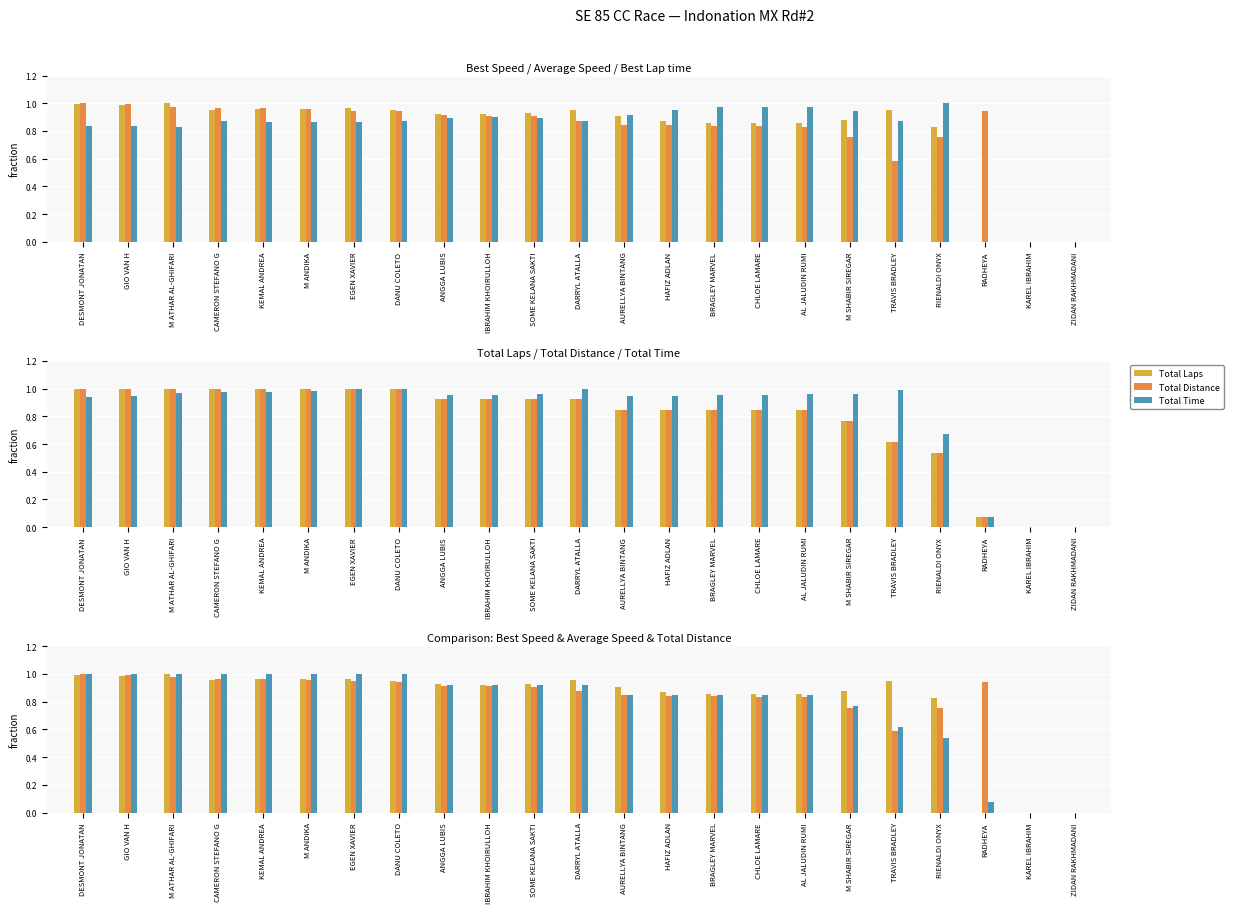

Where is Total Time nearest to the value 0?

KAREL IBRAHIM